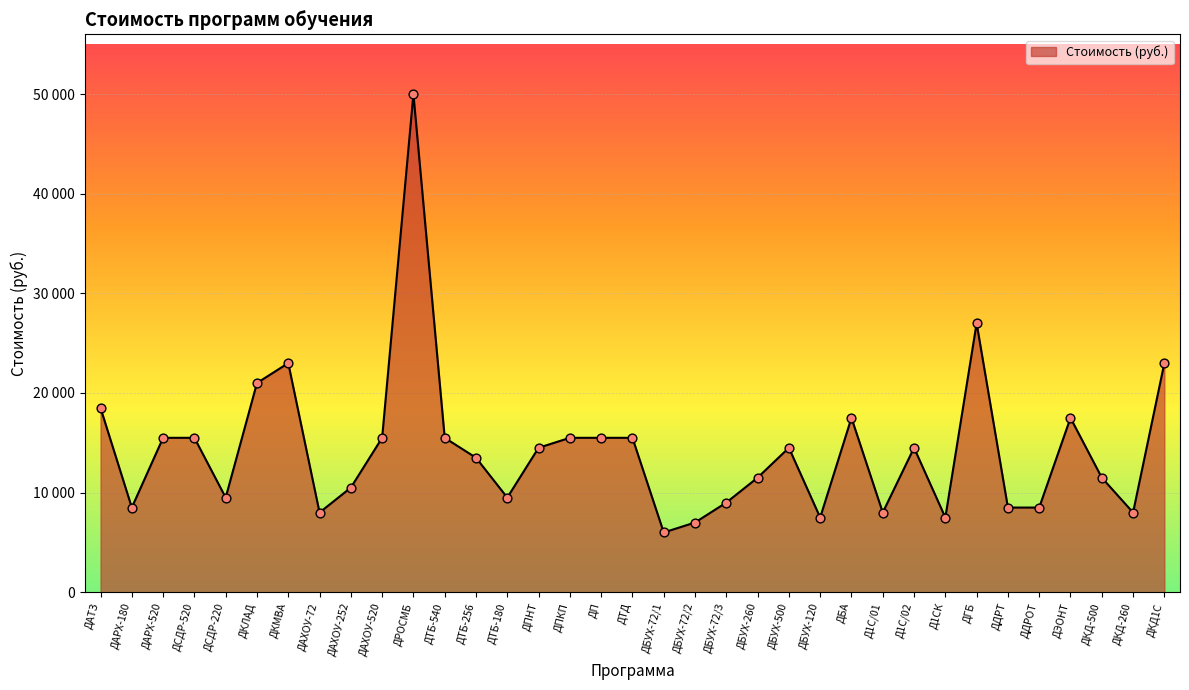

What is the ratio of the value at ДАРХ-520 to the value at ДСДР-520?

1.0